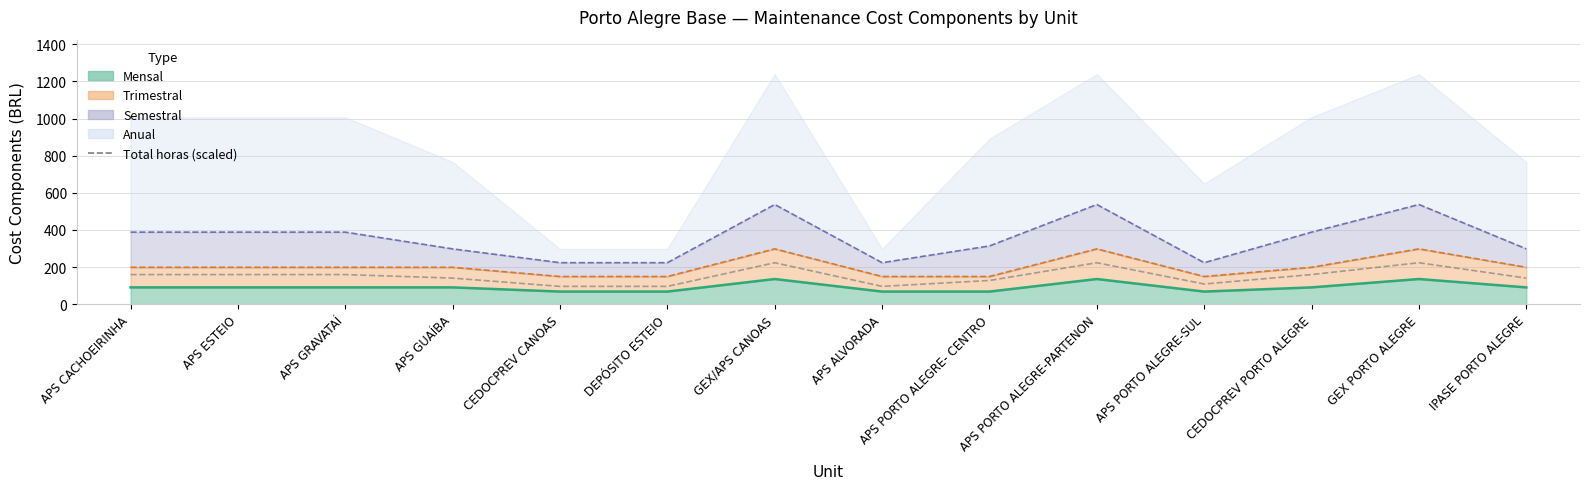

Does the chart display data point markers on the line(s)?

No